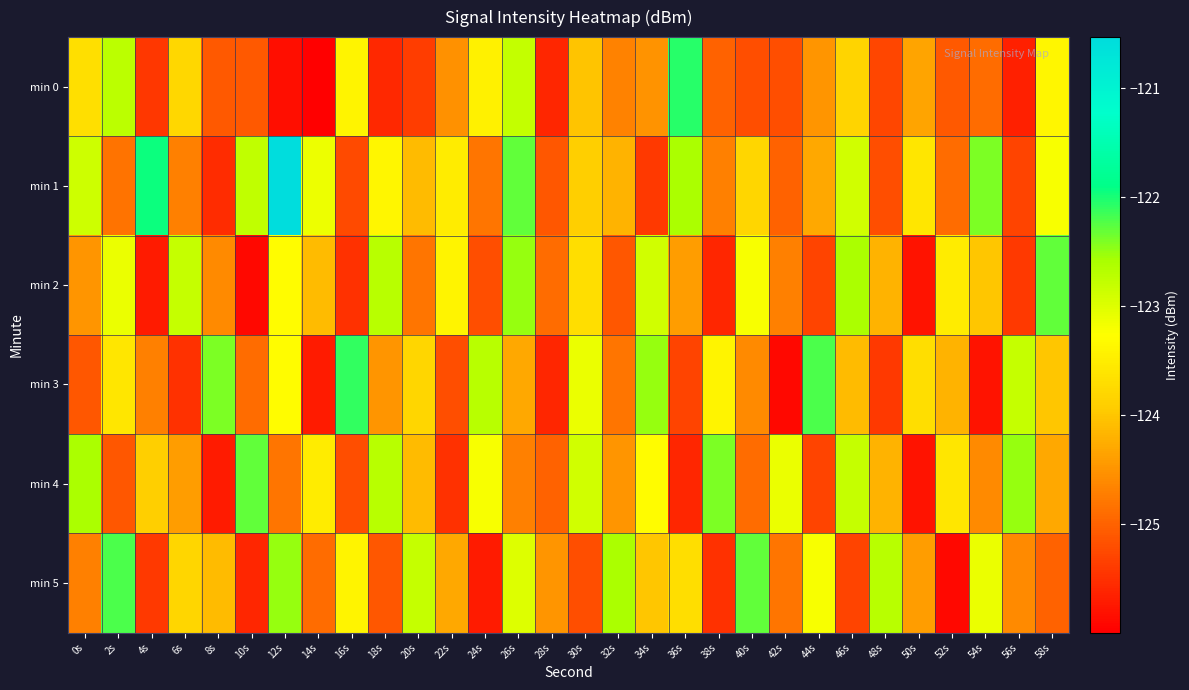

Rank the series at 56s from lowest to highest value.

min 0, min 2, min 1, min 5, min 3, min 4